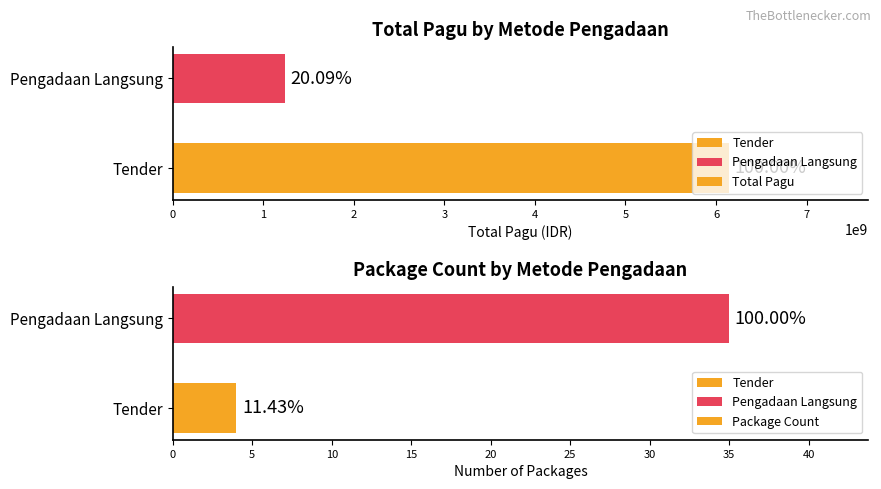

Which series has the largest range (max minus min)?

Total Pagu